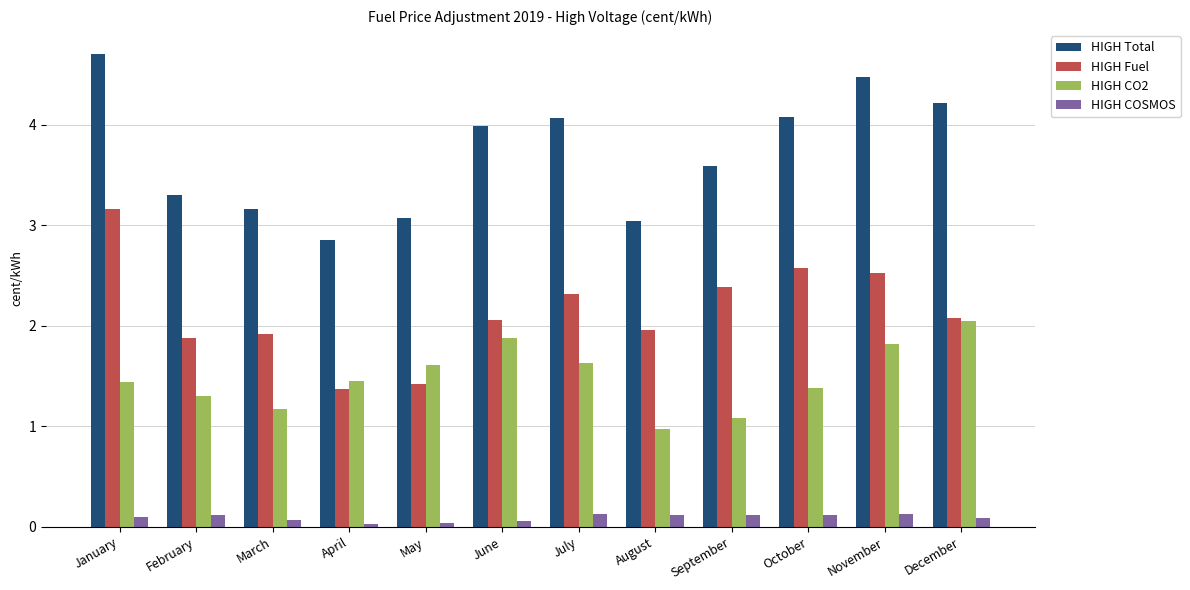

Does the chart contain stacked bars?

No